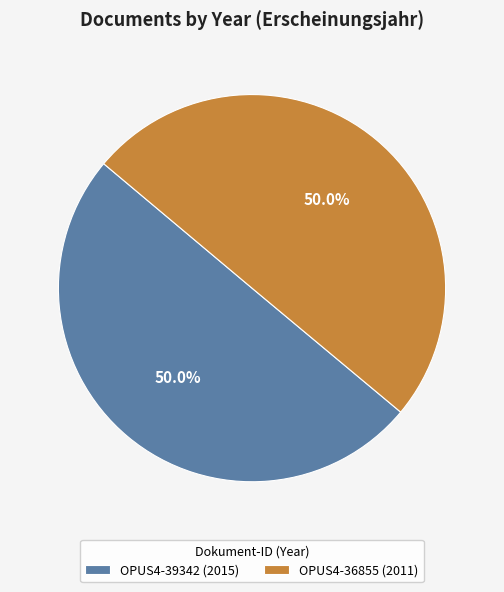

What is the ratio of the value at OPUS4-36855 (2011) to the value at OPUS4-39342 (2015)?

1.0